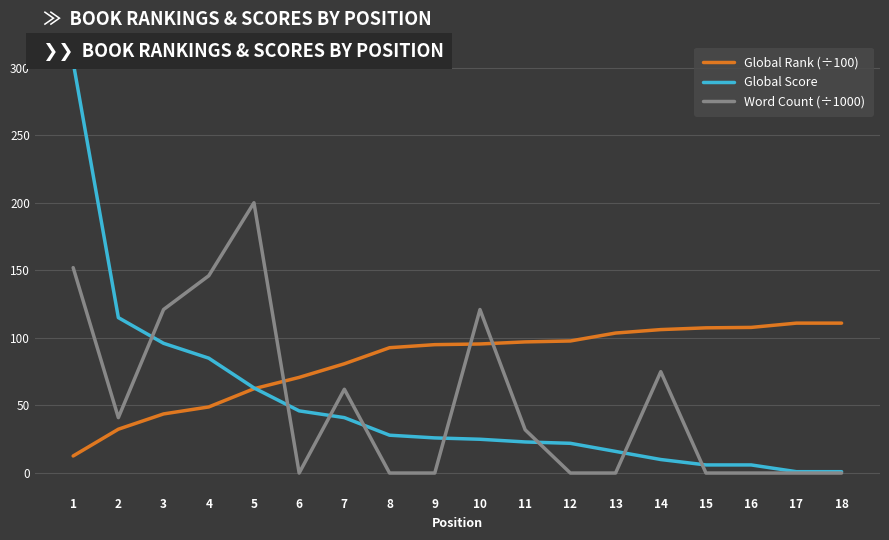

Where do Global Rank (÷100) and Word Count (÷1000) first cross each other?

5 and 6